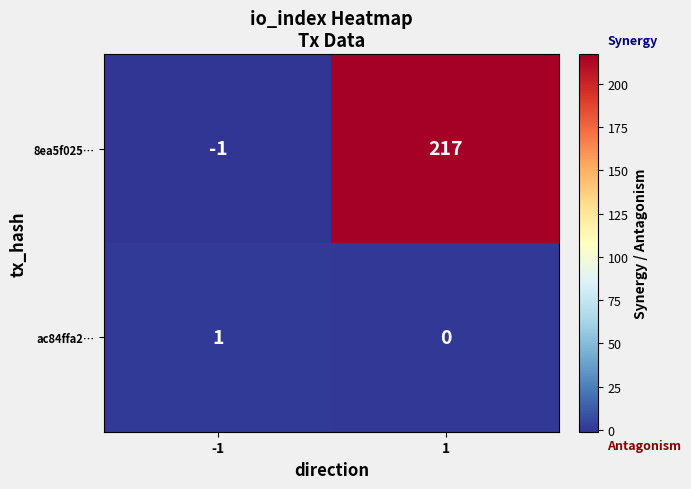

At which category is the sum across all series the highest?

1